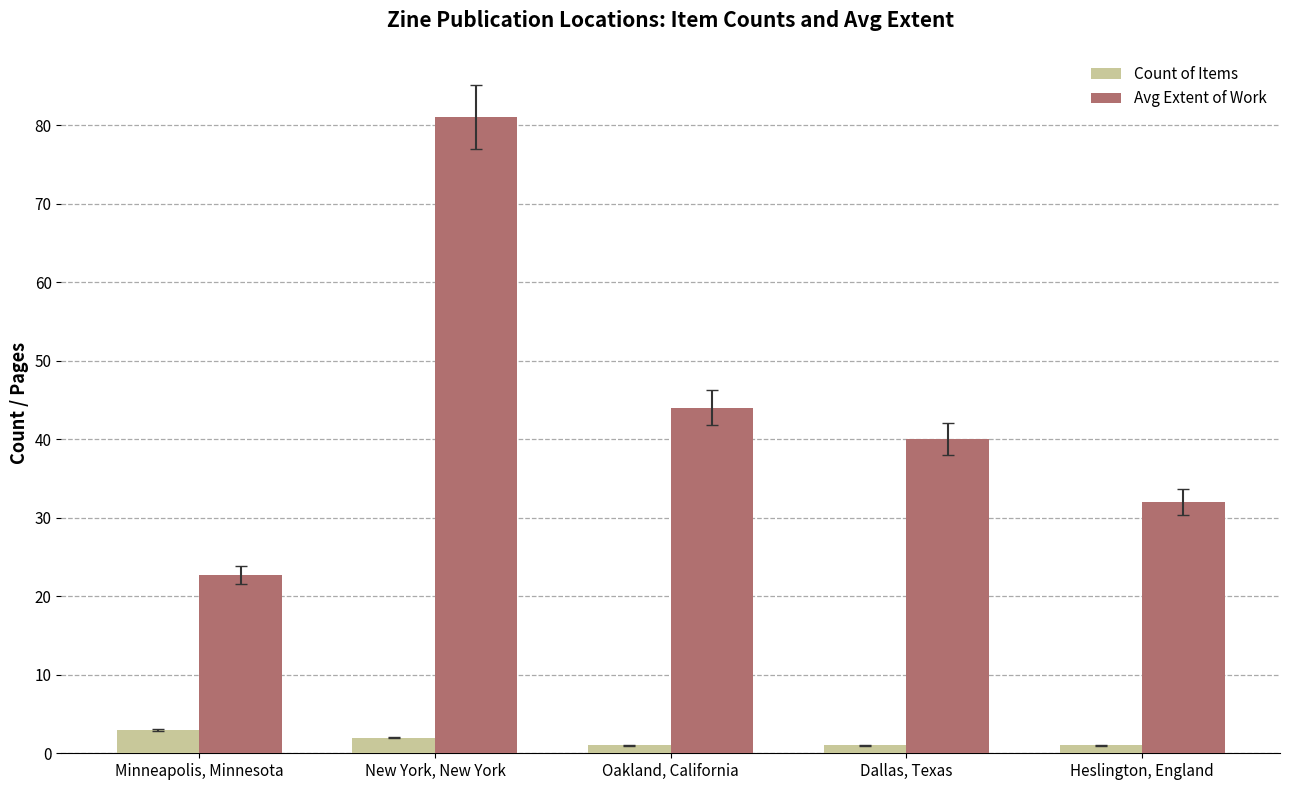

What is the label of the 5th bar from the right?

Minneapolis, Minnesota